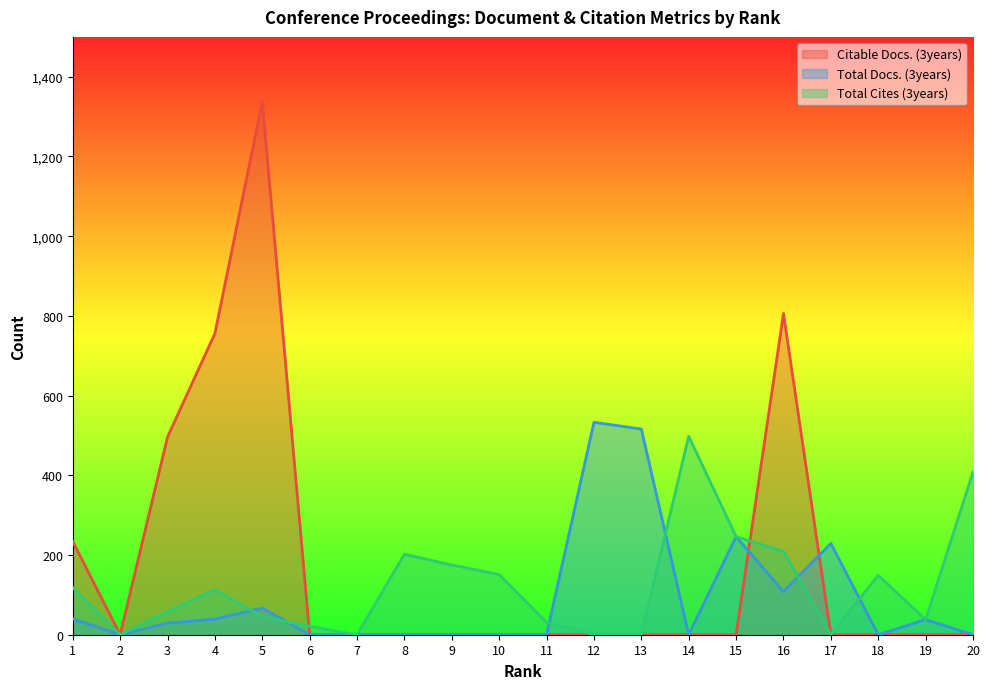

Reading left to right, list all the values displayed in this chart.

Citable Docs. (3years): 234	0	496	756	1337	0	0	0	0	0	0	0	0	0	0	806	0	0	0	0
Total Docs. (3years): 40	0	29	39	67	0	0	0	0	0	0	533	516	0	246	108	229	0	38	0
Total Cites (3years): 118	0	58	113	45	21	0	202	175	151	31	0	0	498	246	209	0	149	38	408